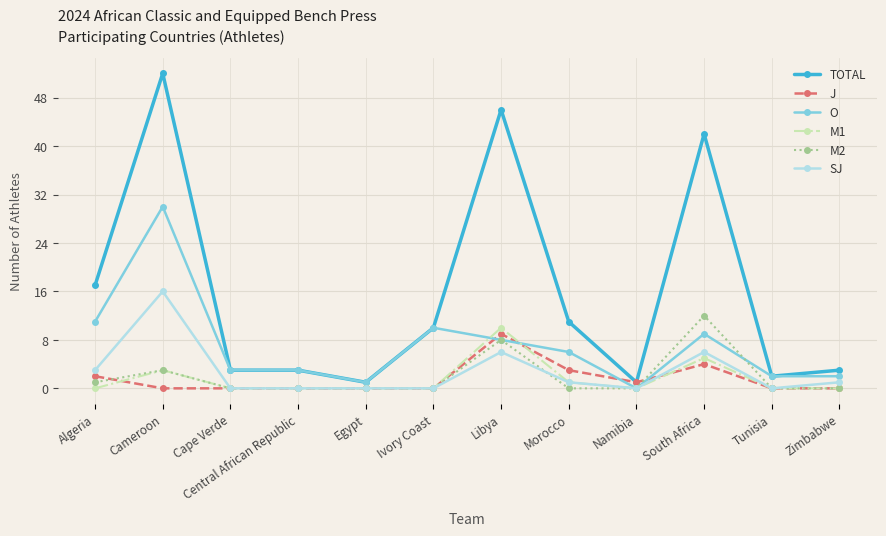

In J, how many points are higher than both neighbors (excluding endpoints)?

2